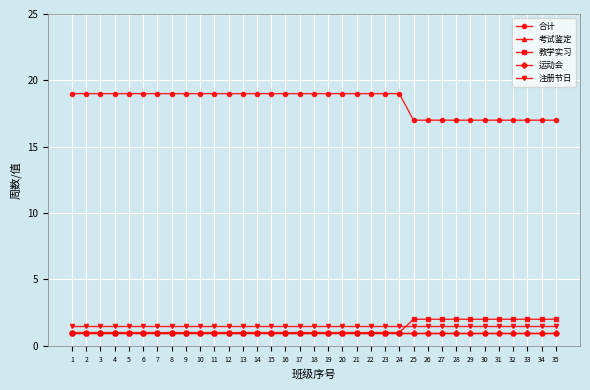

Does the chart have visible grid lines?

Yes